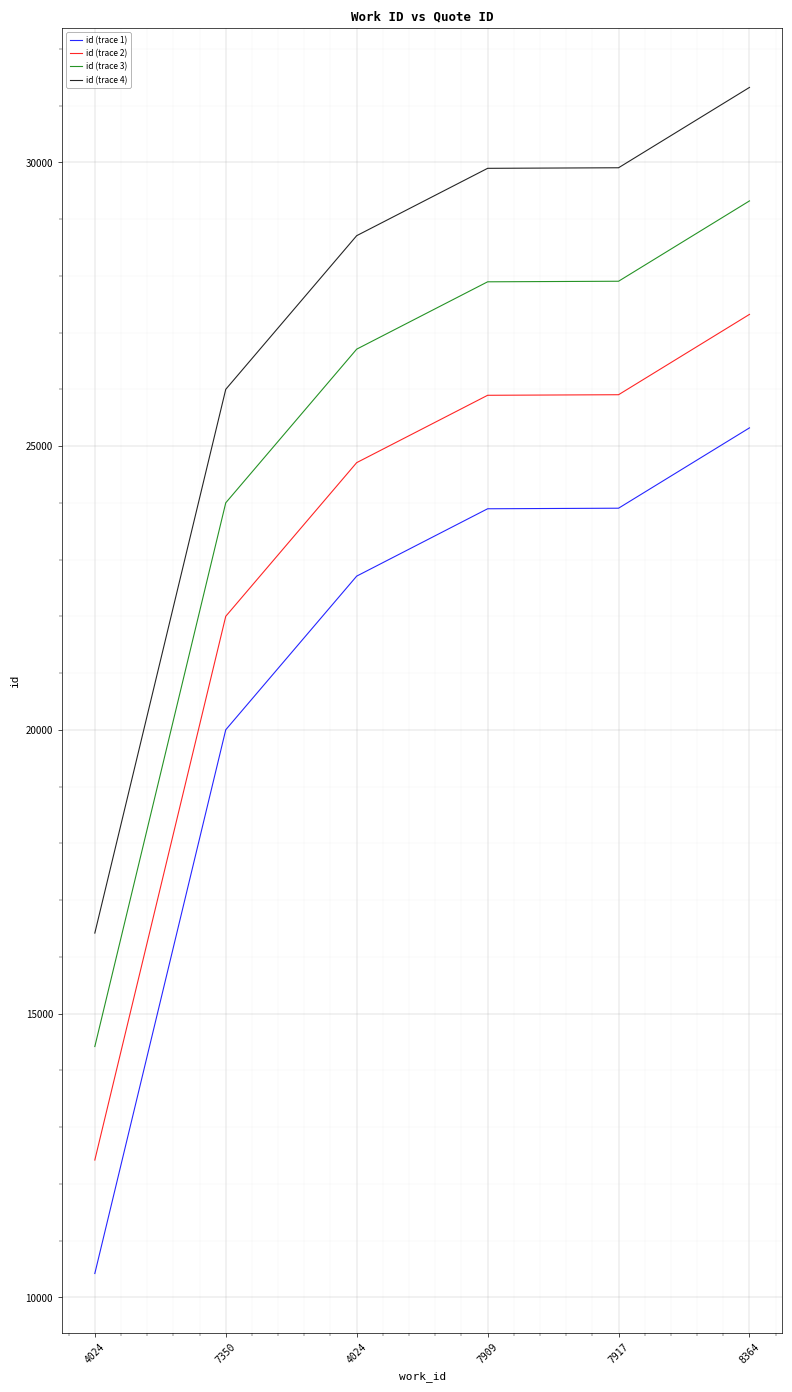

Which category has the highest value in the id (trace 2) series?

8364